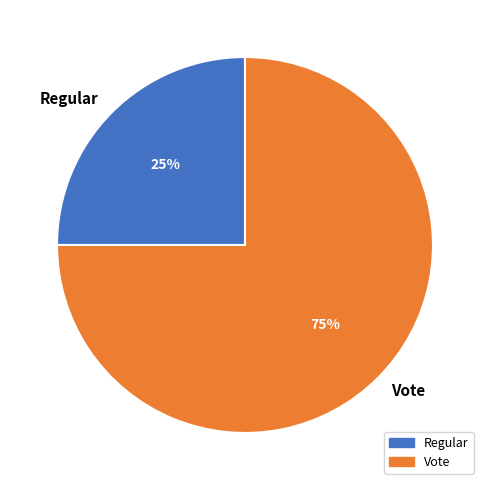

True or false: Regular accounts for 18% of the total.

False